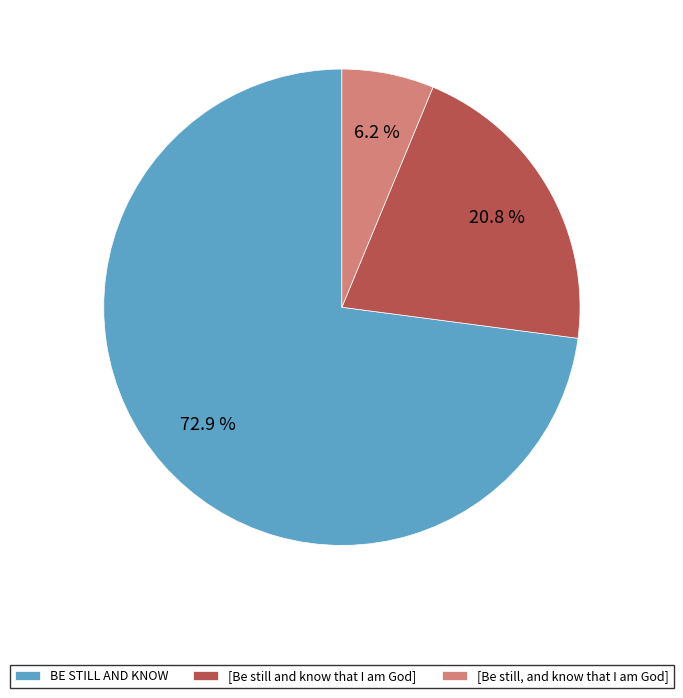

To the nearest percent, what is the difference between the [Be still, and know that I am God] and BE STILL AND KNOW slice percentages?

67%